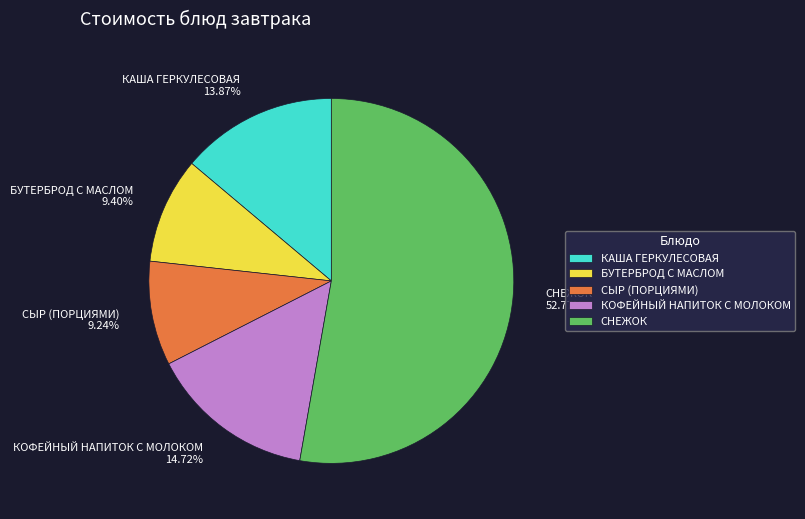

To the nearest percent, what portion does СНЕЖОК represent?

53%